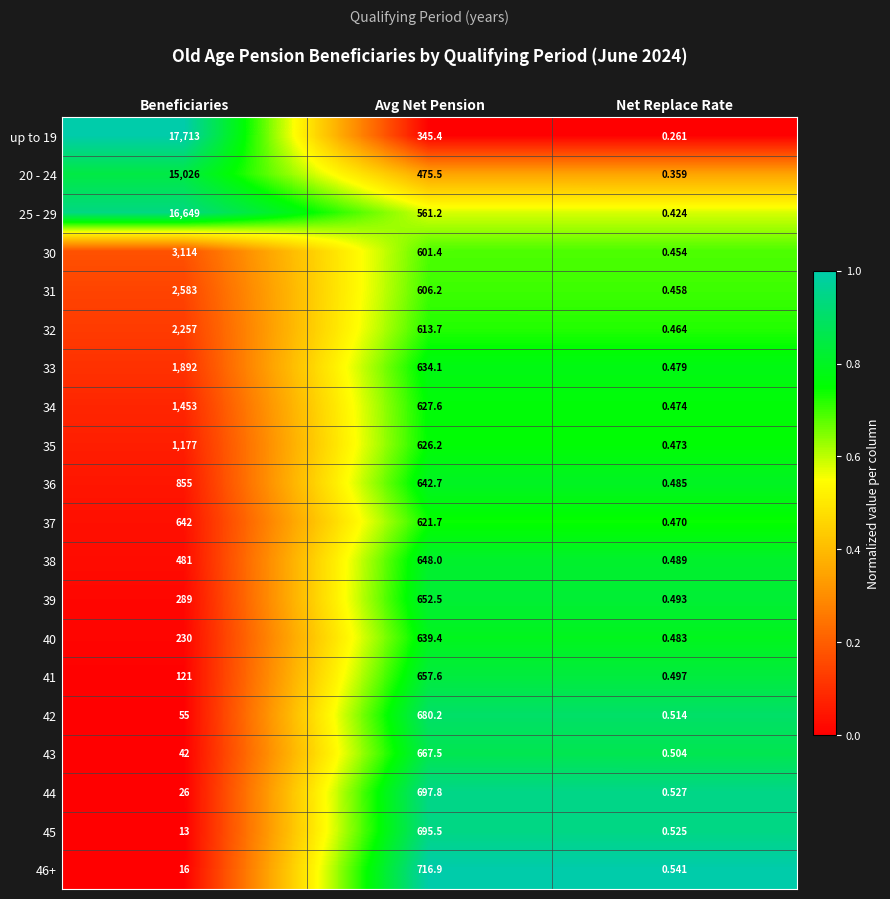

Rank the categories by 32 value from highest to lowest.

Beneficiaries, Avg Net Pension, Net Replace Rate